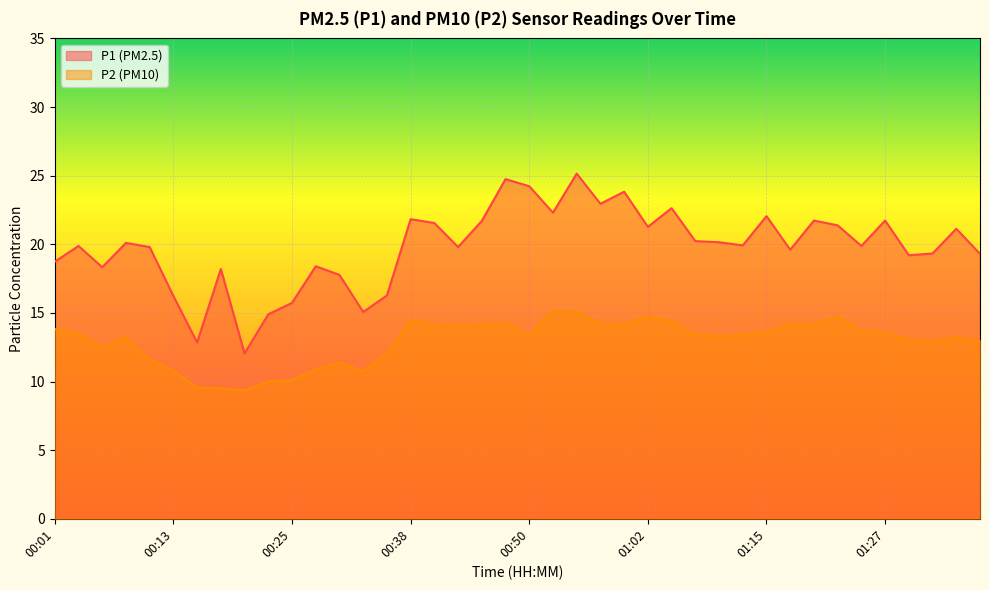

Where is the first local maximum for P2?

00:08